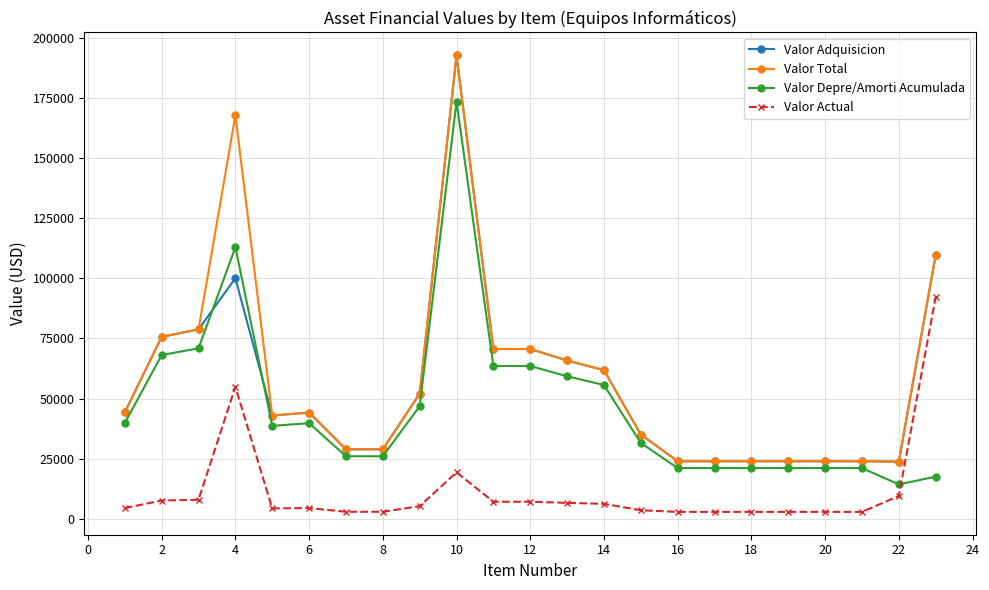

What is the maximum value for Valor Total?

192796.0